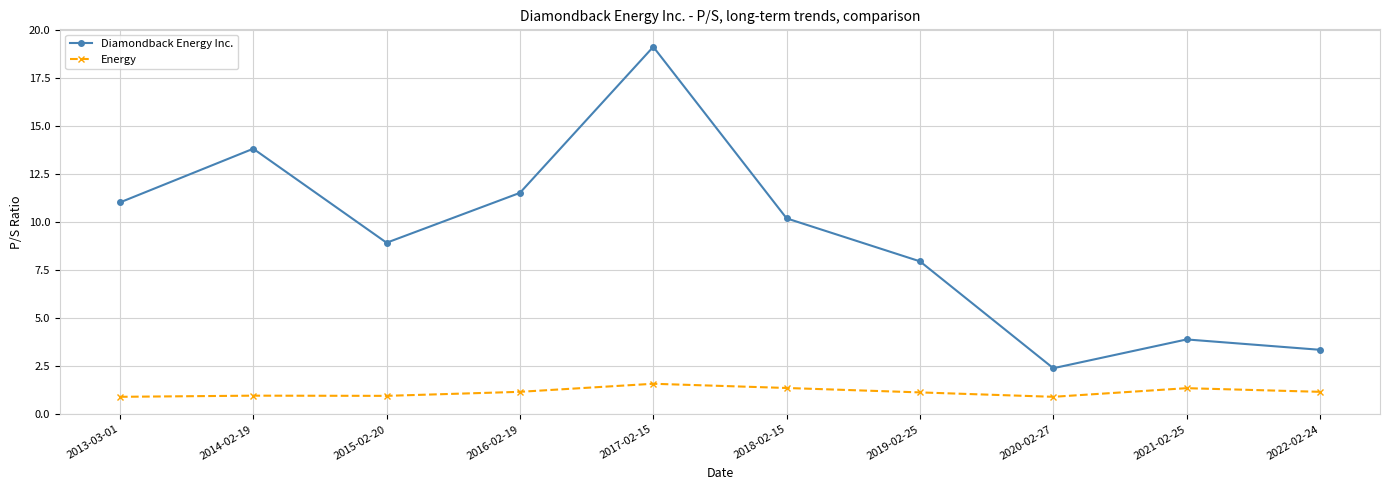

What is the difference between the second highest and second lowest values in the Energy series?

0.5